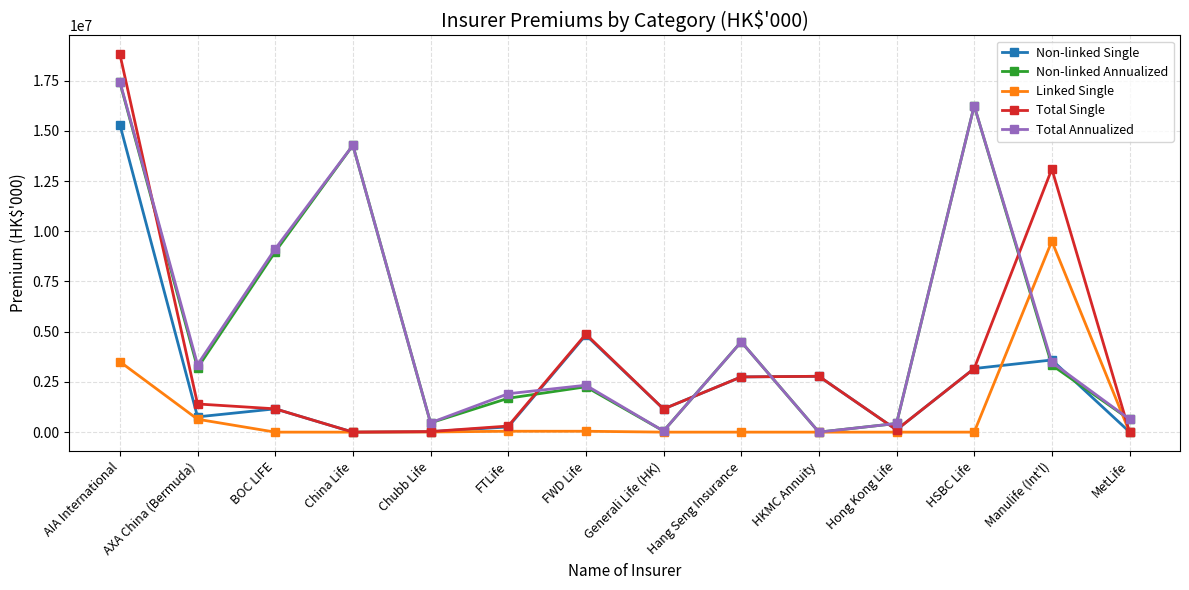

Is it true that Non-linked Single equals 15307607 at AIA International?

True